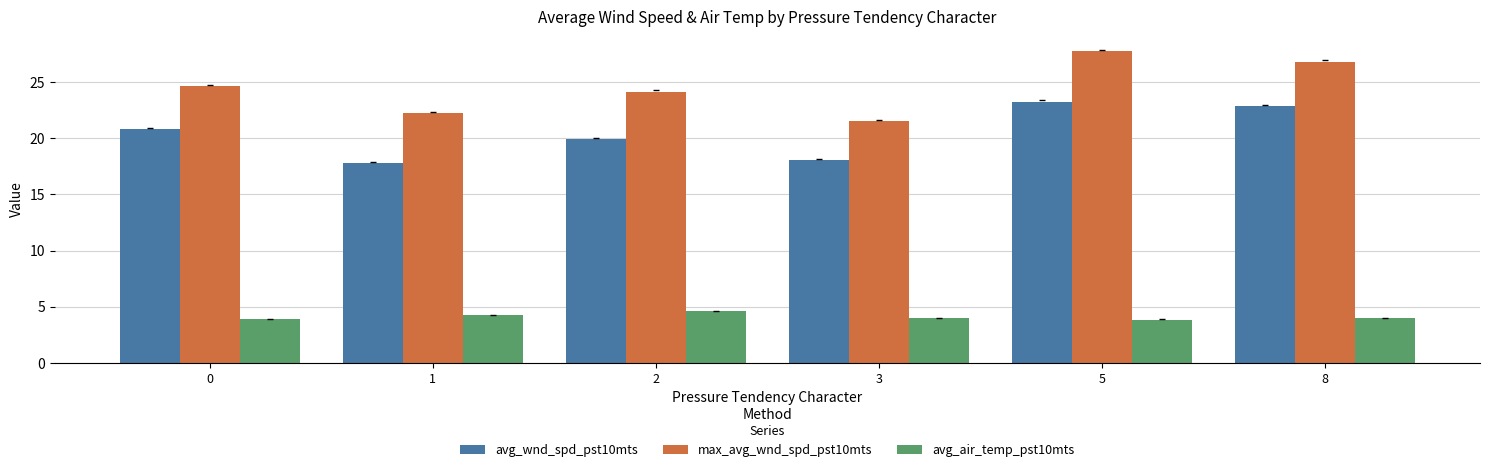

What is the sum of all max_avg_wnd_spd_pst10mts values?

147.1